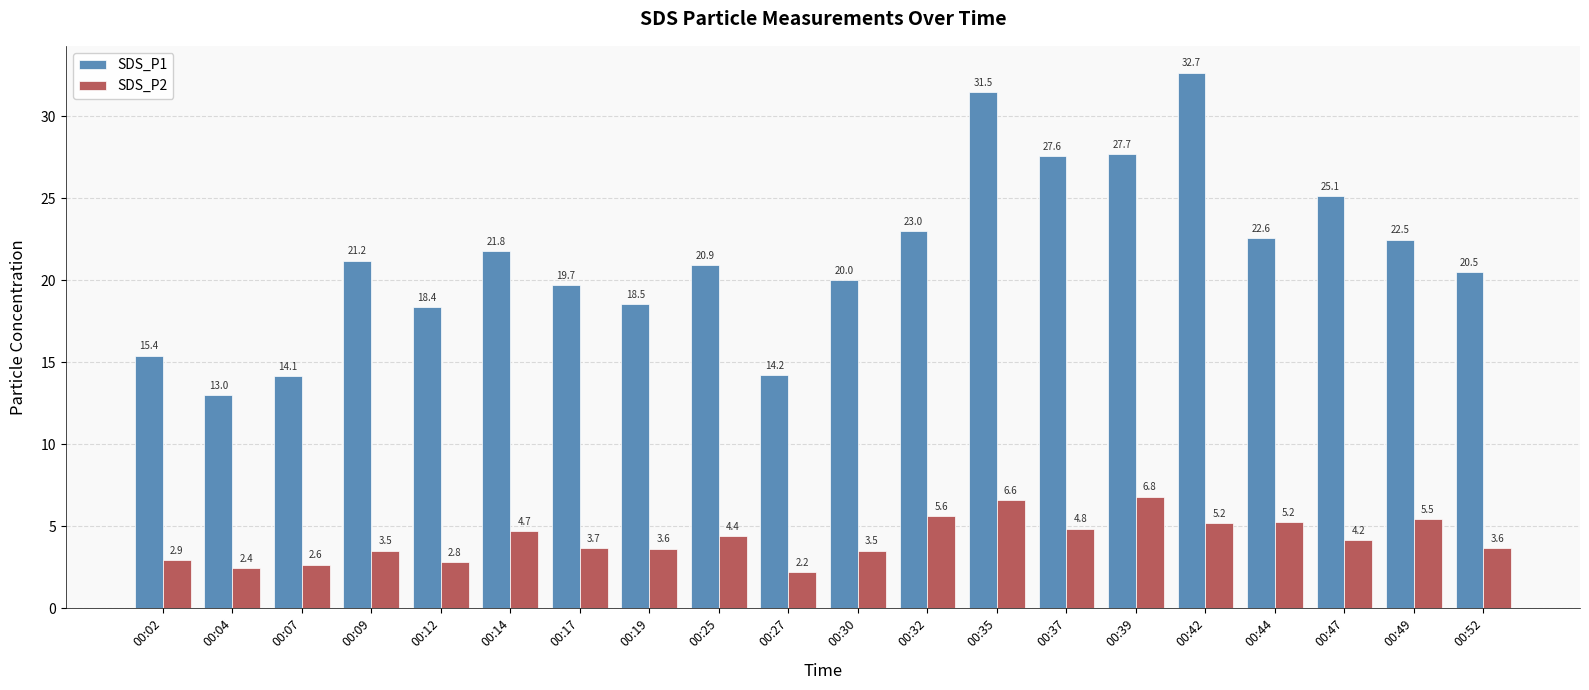

At which category is the sum across all series the highest?

00:35